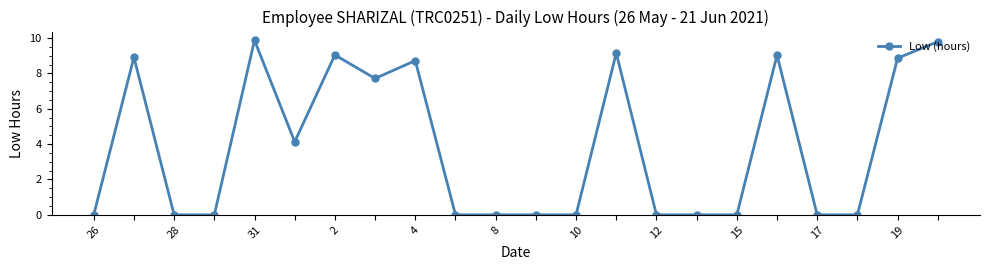

What is the greatest value displayed?

9.9